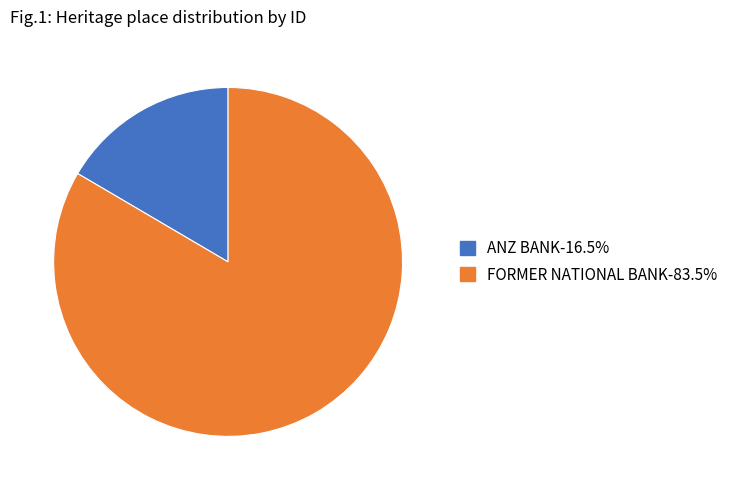

How many slices are in this pie chart?

2